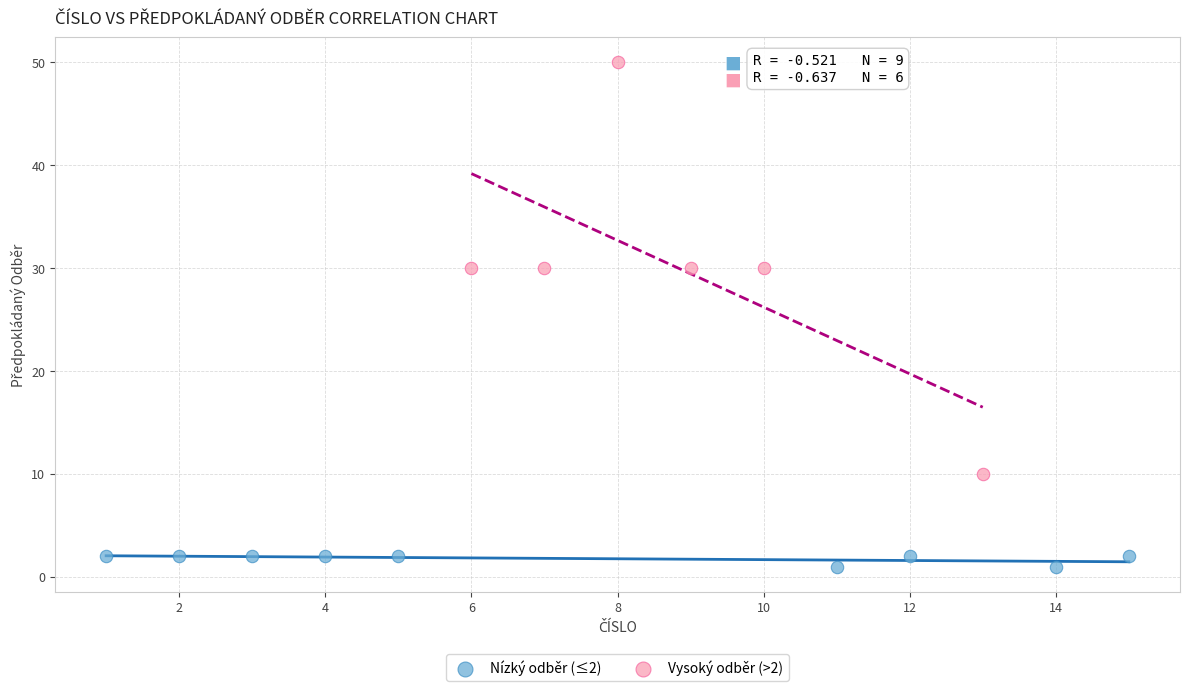

Which series reaches the minimum Y coordinate?

Nízký odběr (≤2)